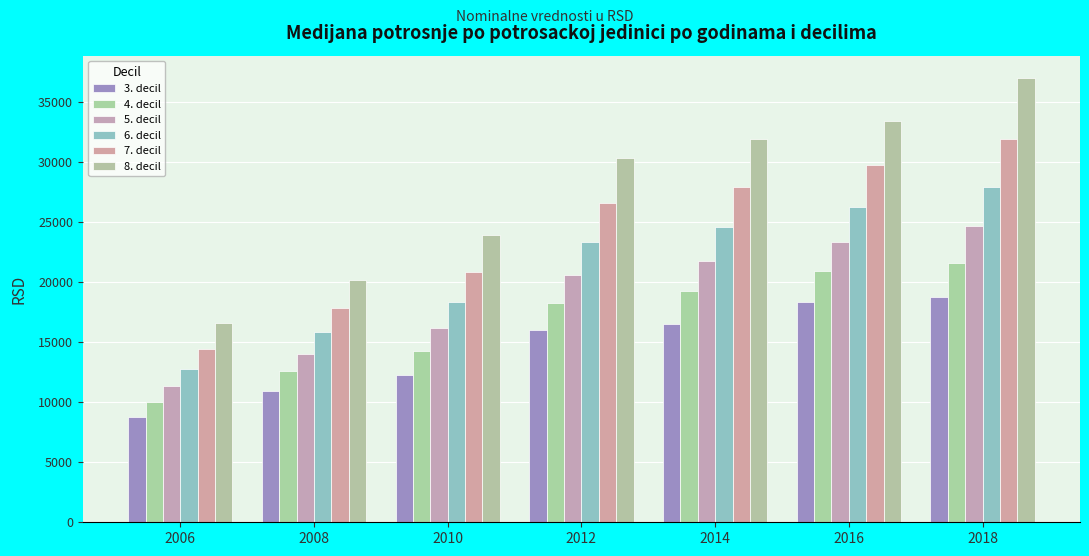

True or false: 5. decil has a value of 13985 at 2008.

True